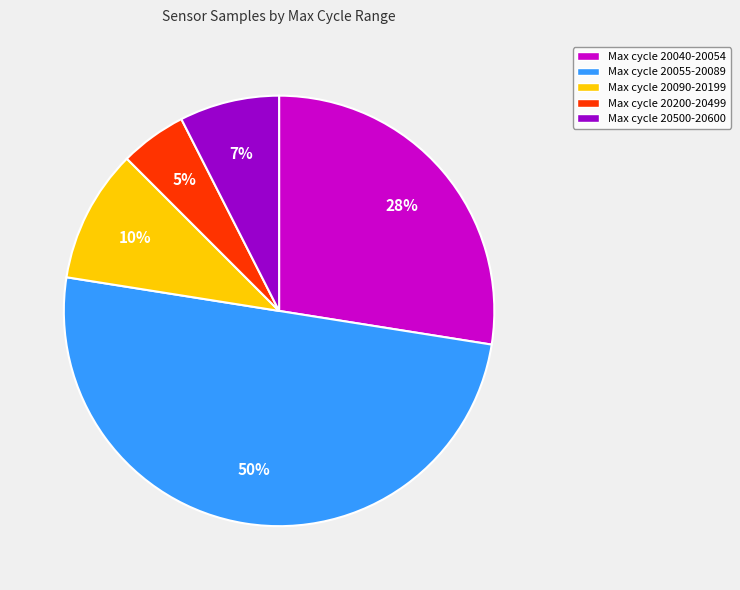

Which slice is the smallest?

Max cycle 20200-20499